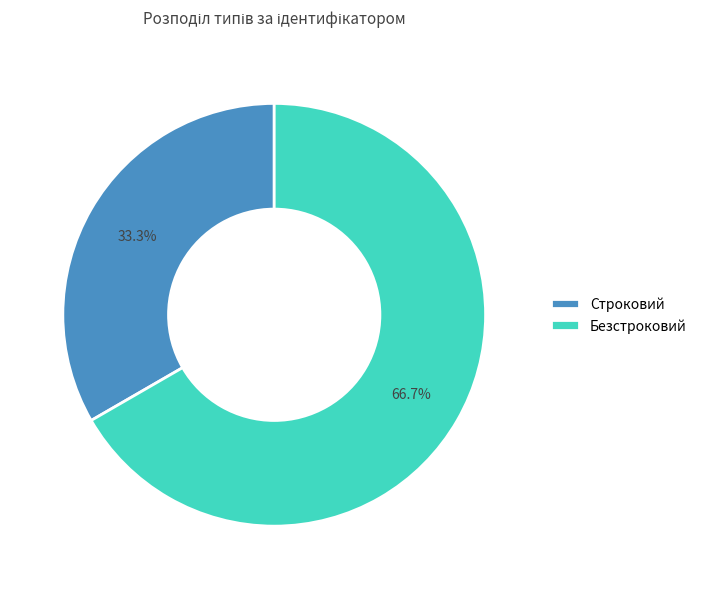

How many slices are in this pie chart?

2